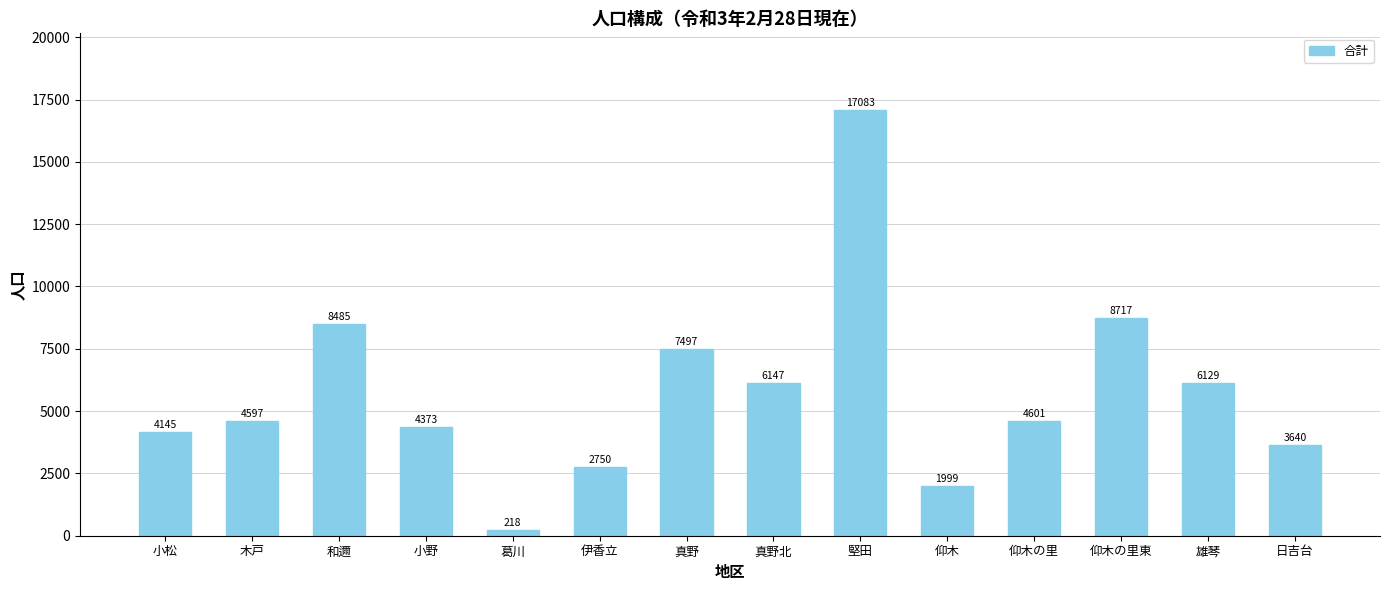

The chart shows a value of 2246 at 真野. True or false?

False